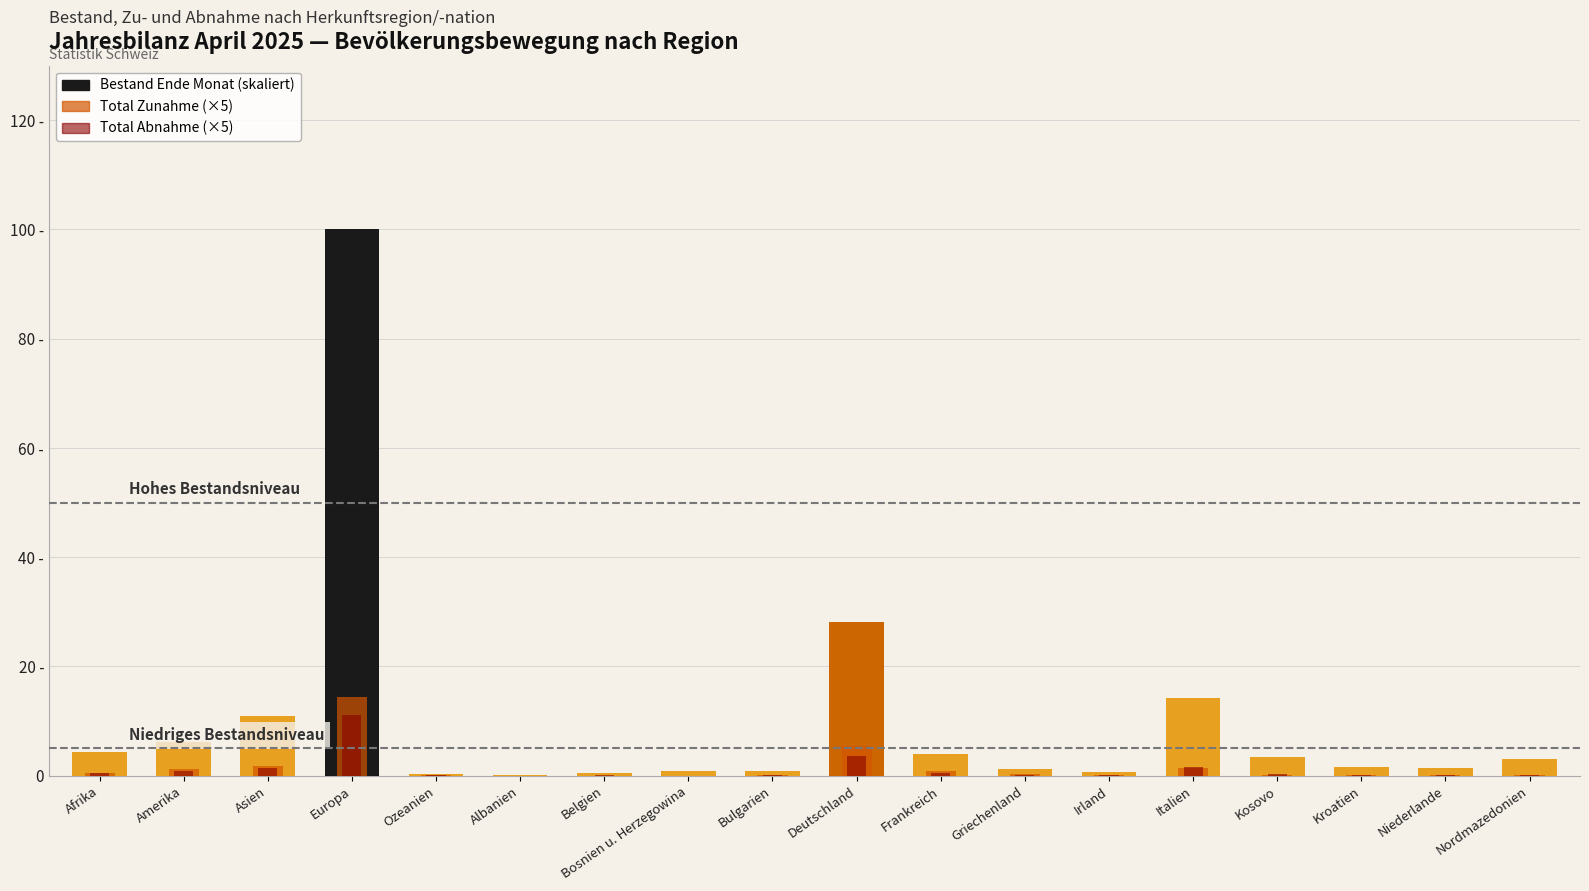

What is the label of the 15th bar from the left?

Kosovo